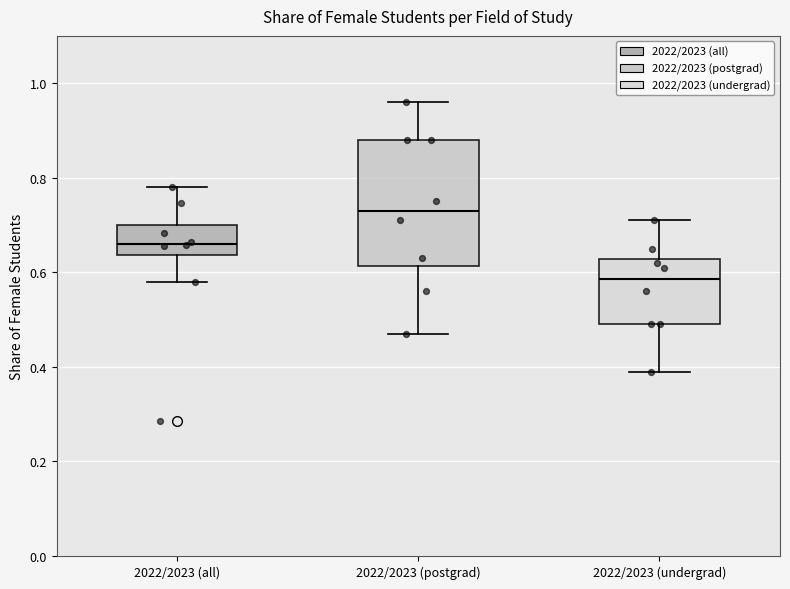

Which box is the tallest, from its lower edge to its upper edge?

2022/2023 (postgrad)